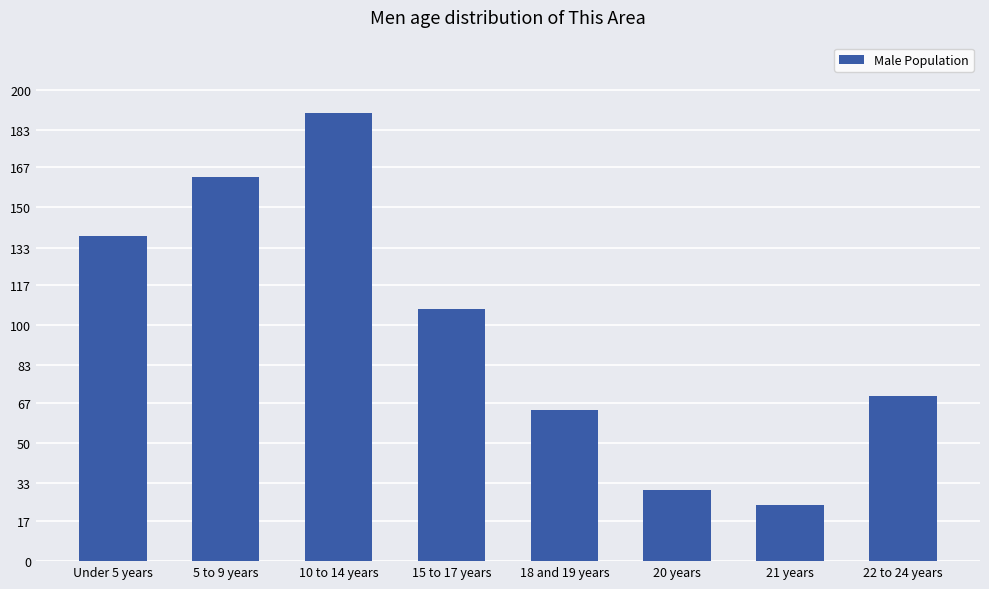

List the labels in order of value, smallest first.

21 years, 20 years, 18 and 19 years, 22 to 24 years, 15 to 17 years, Under 5 years, 5 to 9 years, 10 to 14 years